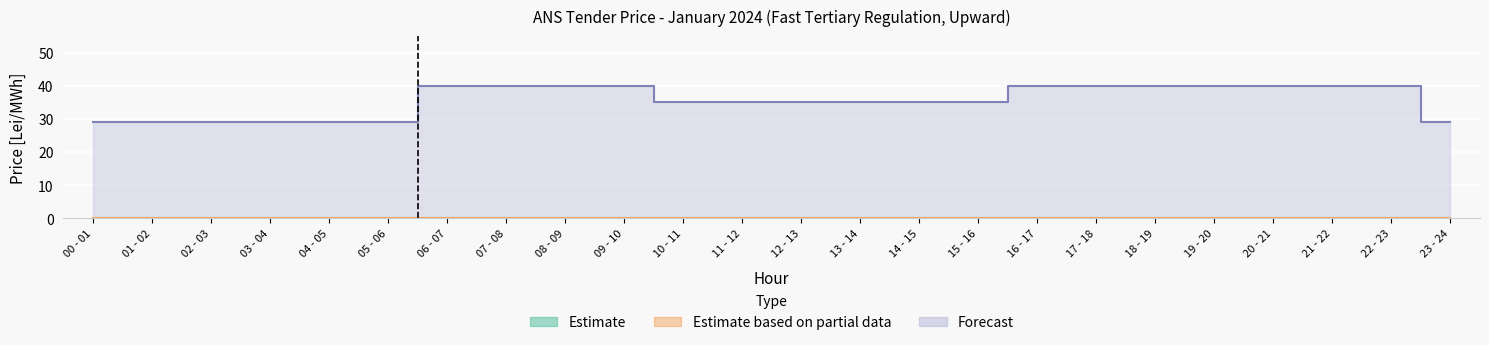

Is the value of Estimate at 02 - 03 greater than the value of Forecast at 20 - 21?

No